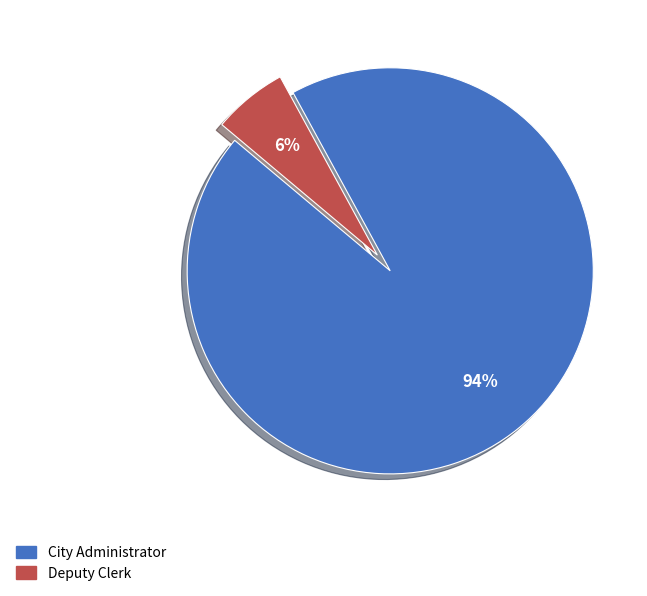

The Deputy Clerk slice represents 6% of the pie. True or false?

True